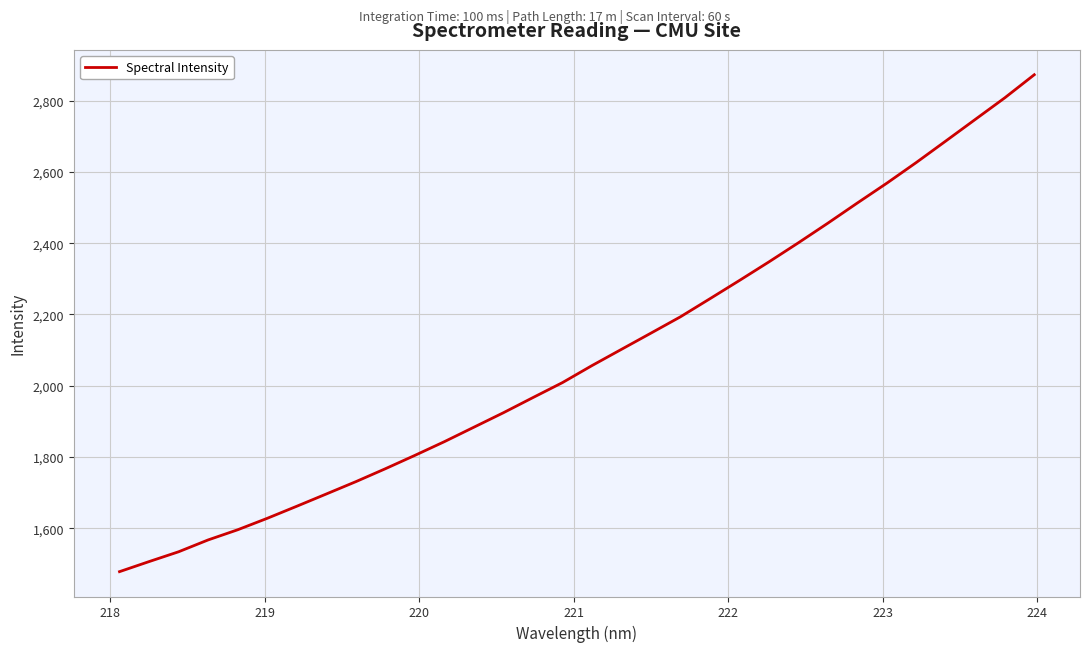

What is the smallest value displayed?

1478.3